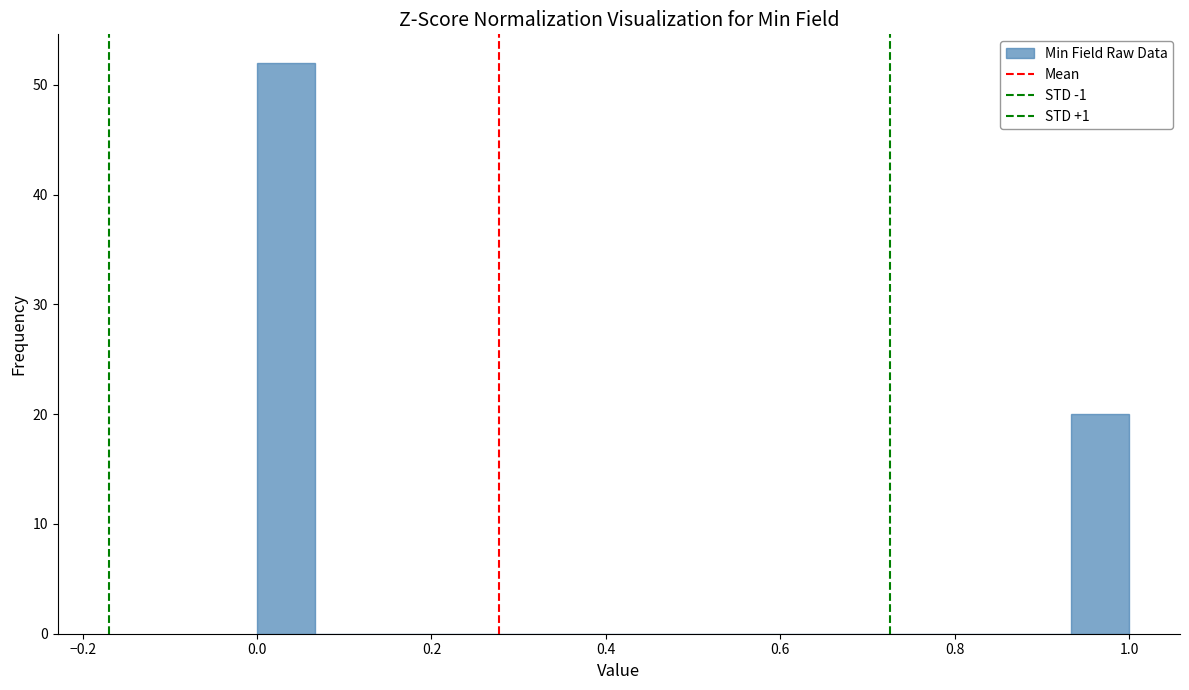

Around what value on the x-axis is the tallest bar? Give the approximate position of its centre, as read against the axis.

0.04